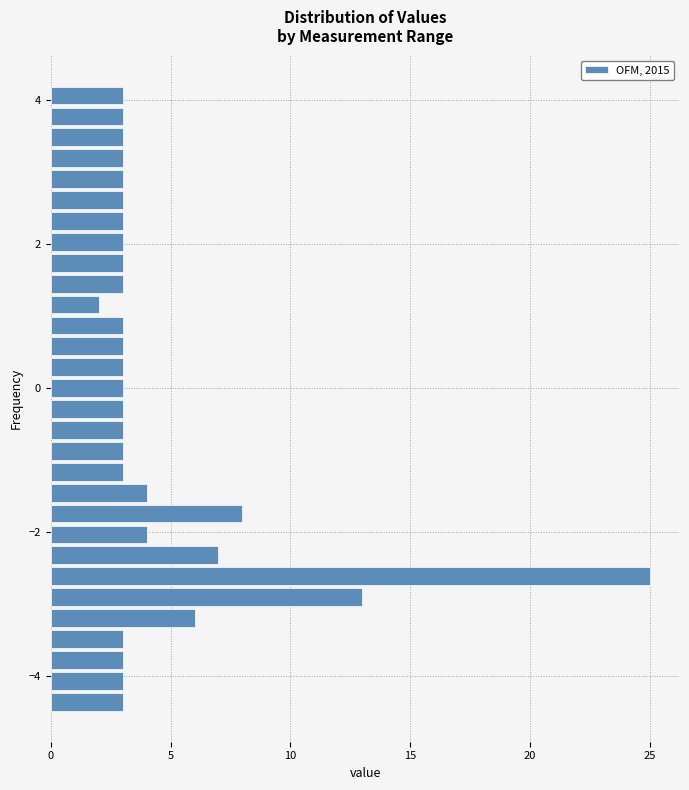

Around what value on the y-axis is the longest bar? Give the approximate position of its centre, as read against the axis.

-2.6